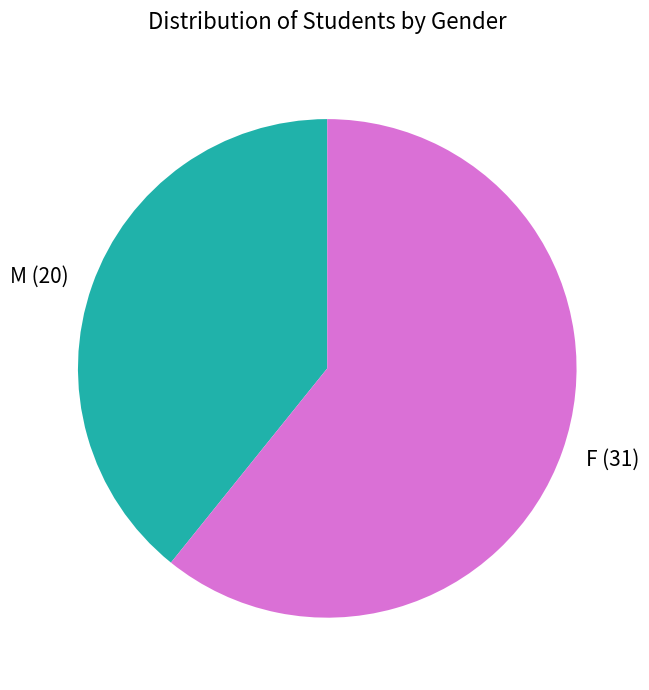

How many slices are in this pie chart?

2